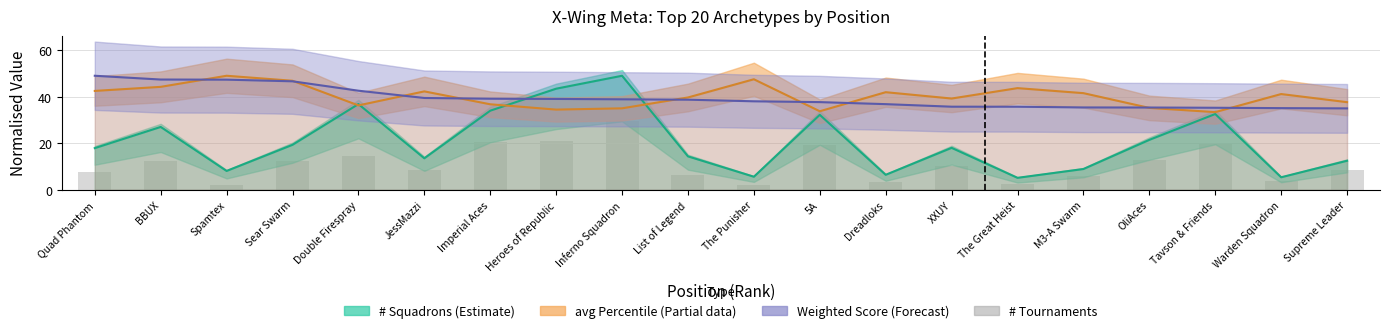

Reading left to right, extract all data points from this chart.

7.4	12.3	2.0	12.5	14.4	8.6	20.4	21.1	29.4	6.5	2.1	19.4	3.2	10.2	2.5	5.9	13.0	19.7	3.8	8.3